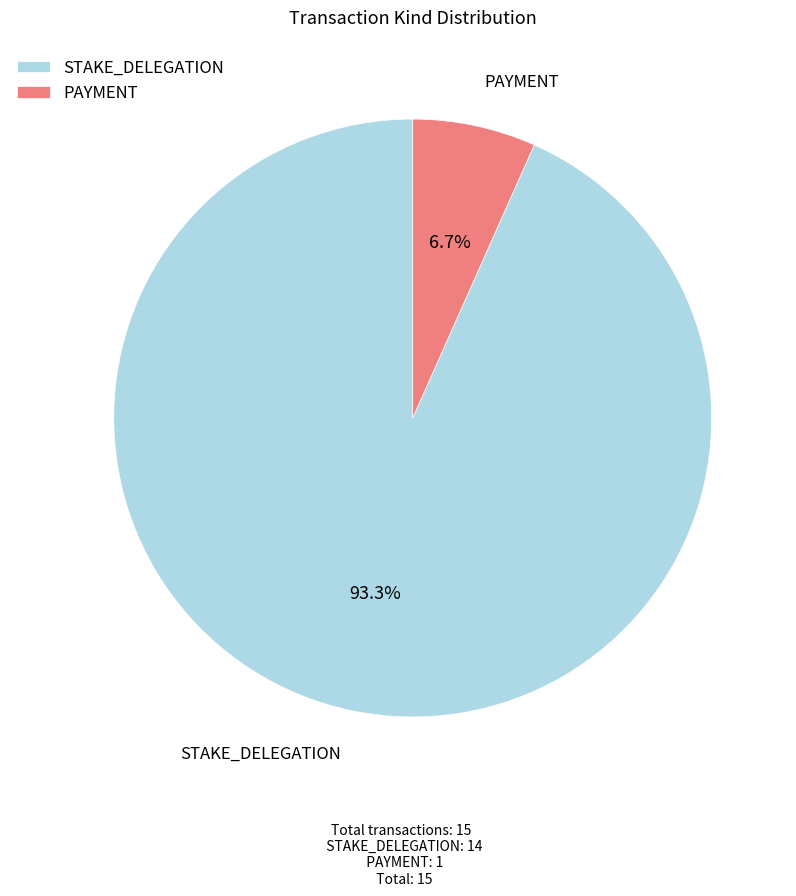

Count the number of slices in the pie.

2